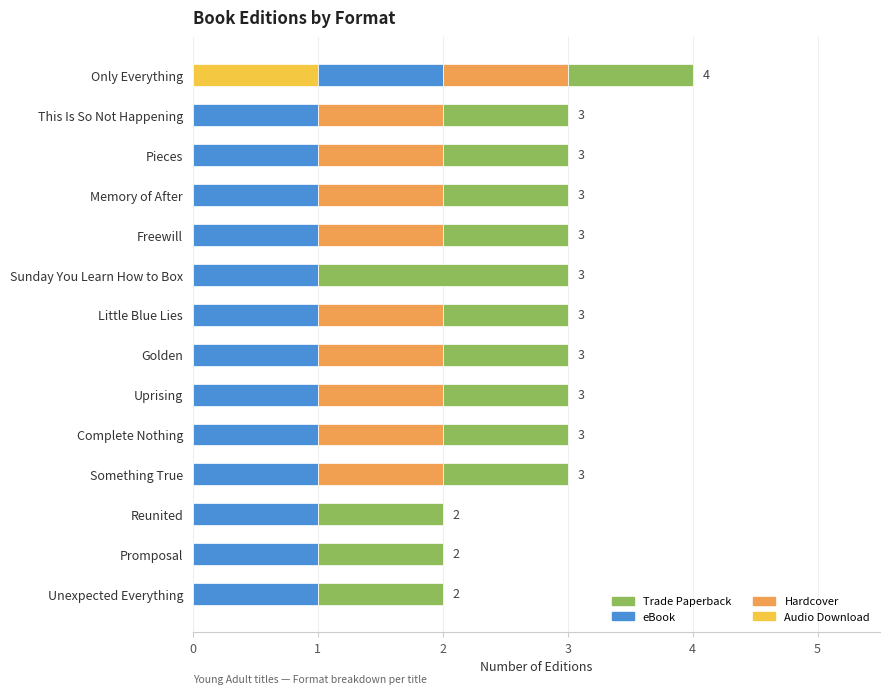

What is the total value across all series at Complete Nothing?

3